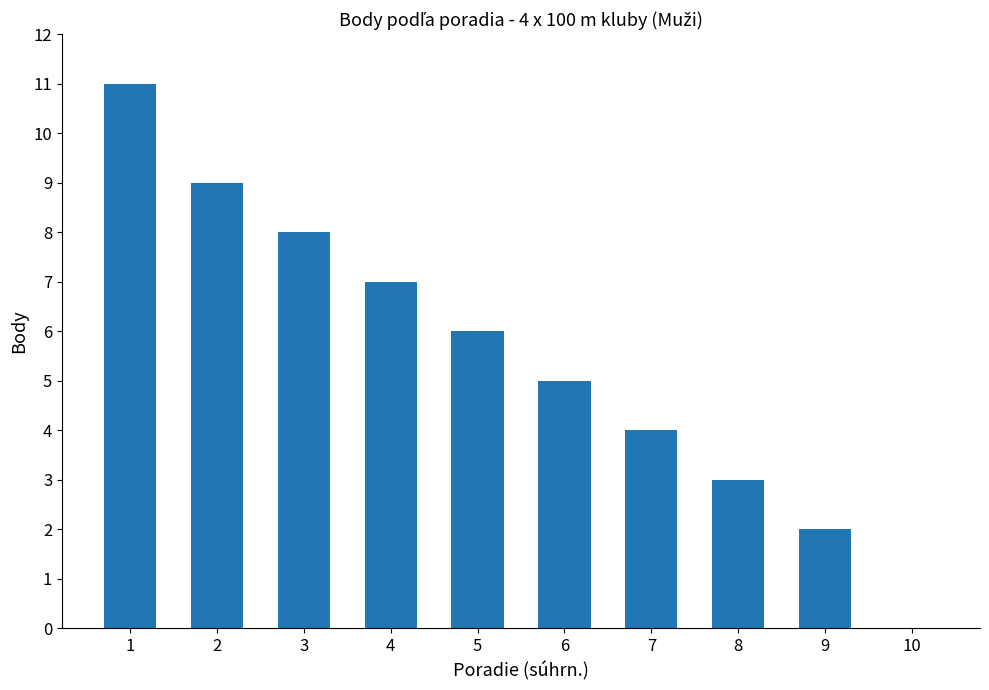

The value at 8 is 5. True or false?

False